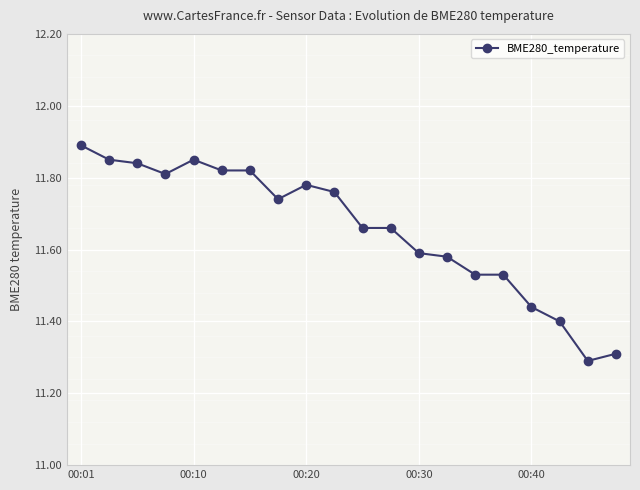

Count the values in the range 11 to 12.

20